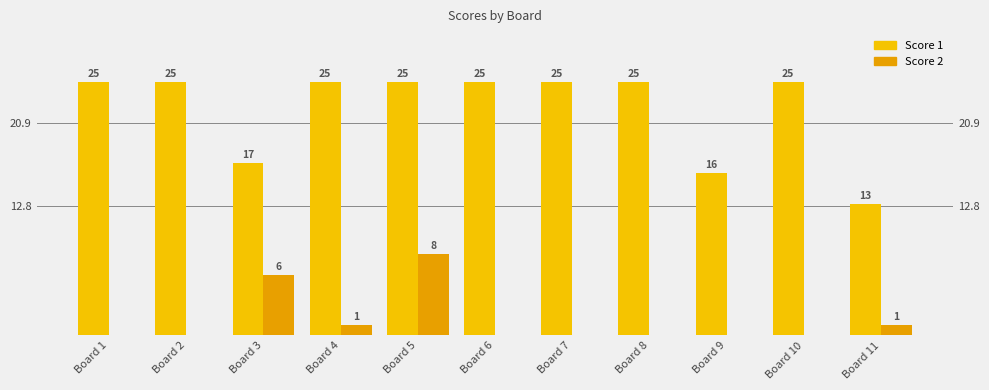

How many groups of bars are there?

11